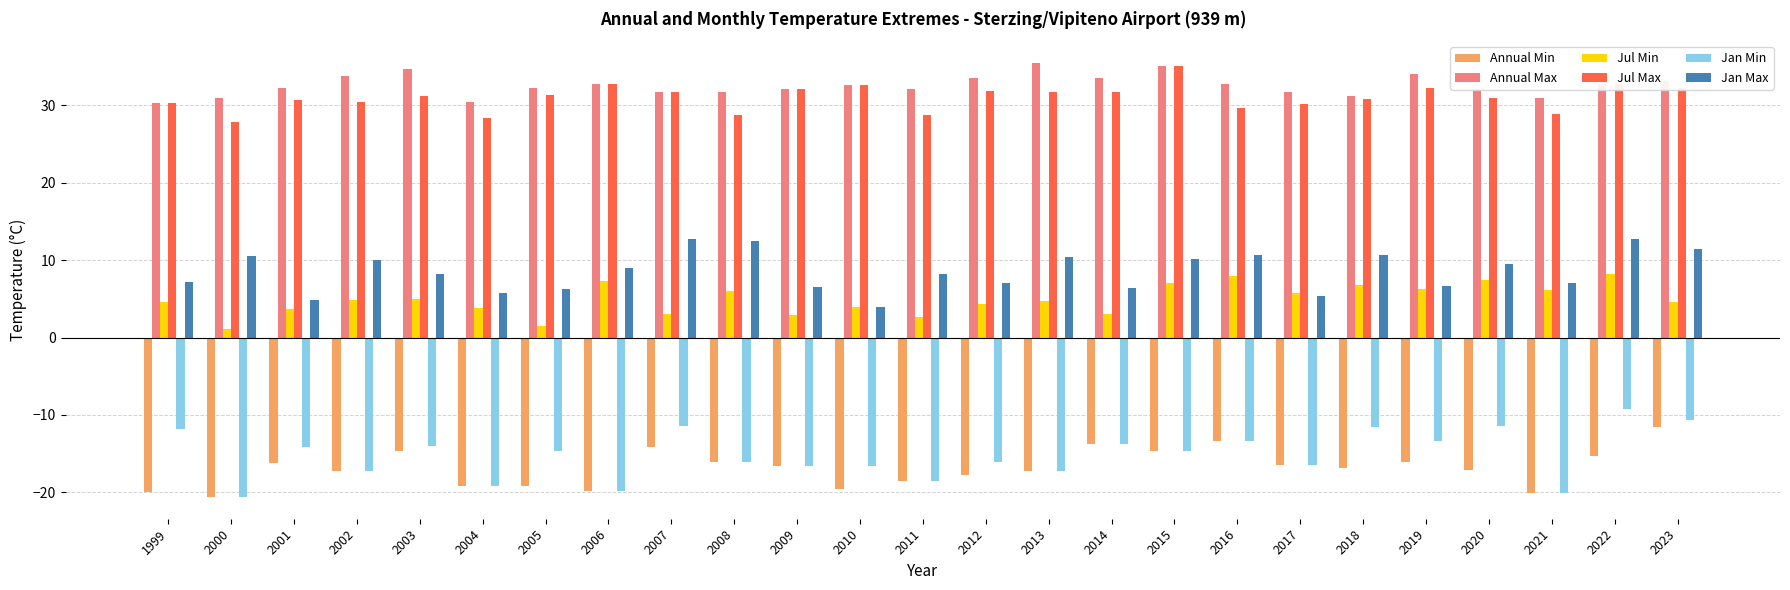

What is the difference between the maximum and minimum values in the Jul Max series?

7.2